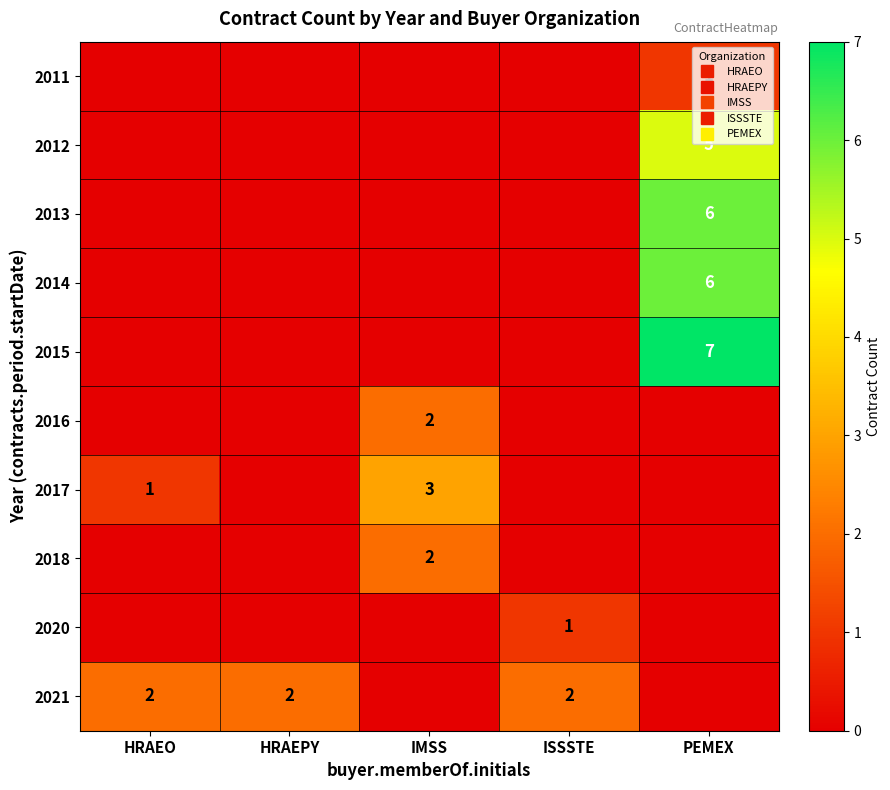

What is the difference between the maximum and minimum values in the 2015 series?

7